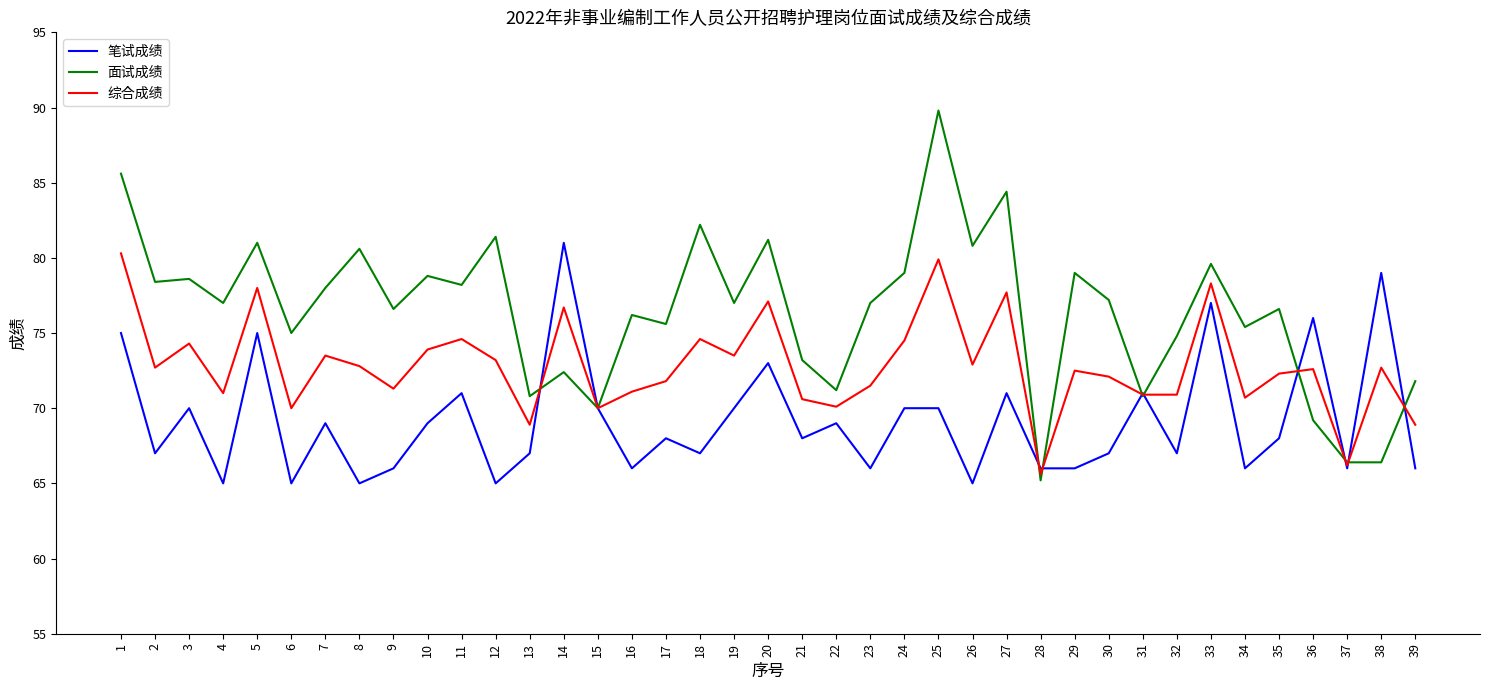

What is the spread (max minus min) of values at 10?

9.8